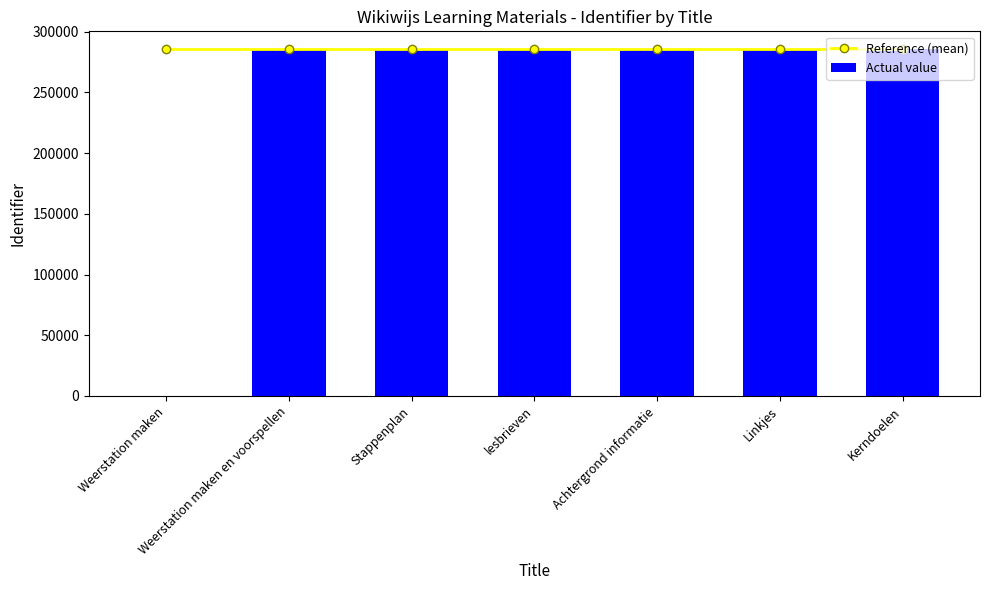

Rank the categories by Reference (mean) value from highest to lowest.

Weerstation maken, Weerstation maken en voorspellen, Stappenplan, lesbrieven, Achtergrond informatie, Linkjes, Kerndoelen